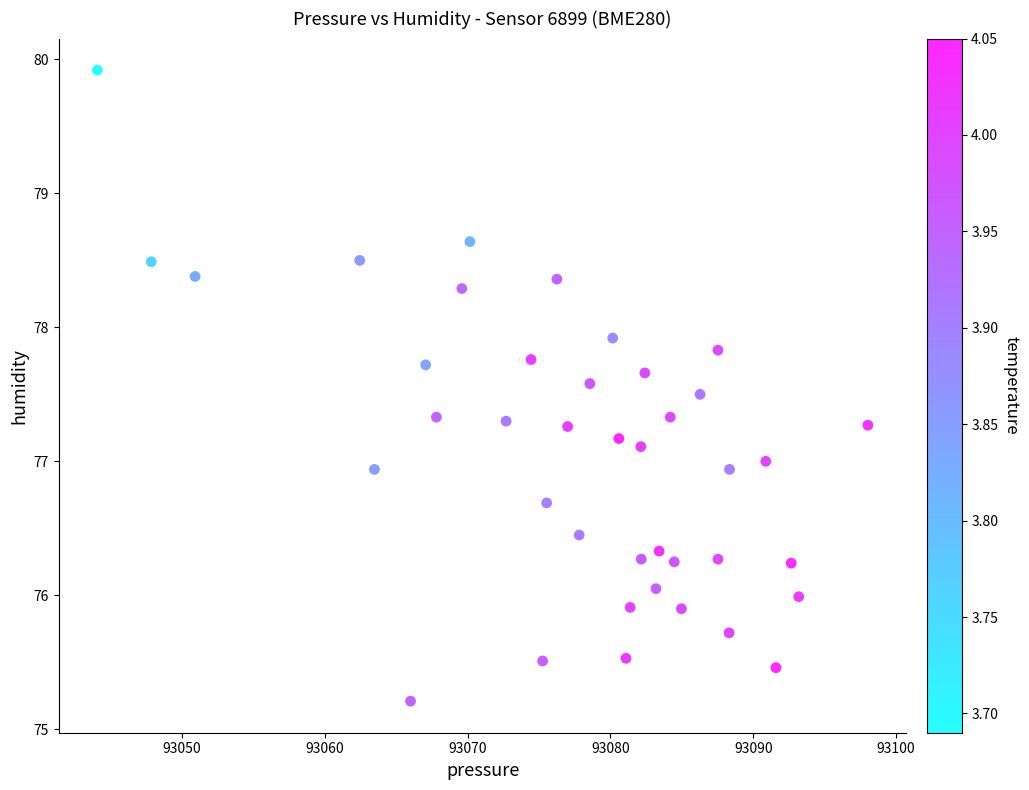

What is the range of X values (max minus min)?

54.0